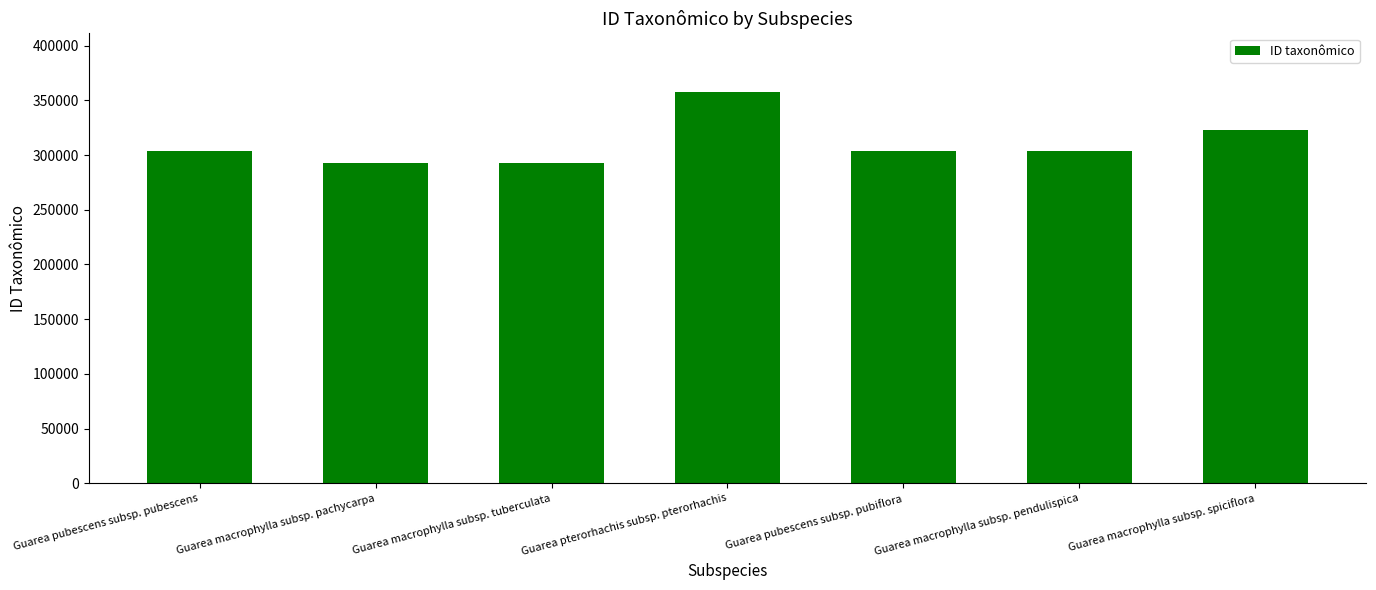

What is the ratio of the value at Guarea macrophylla subsp. pachycarpa to the value at Guarea macrophylla subsp. pendulispica?

1.0